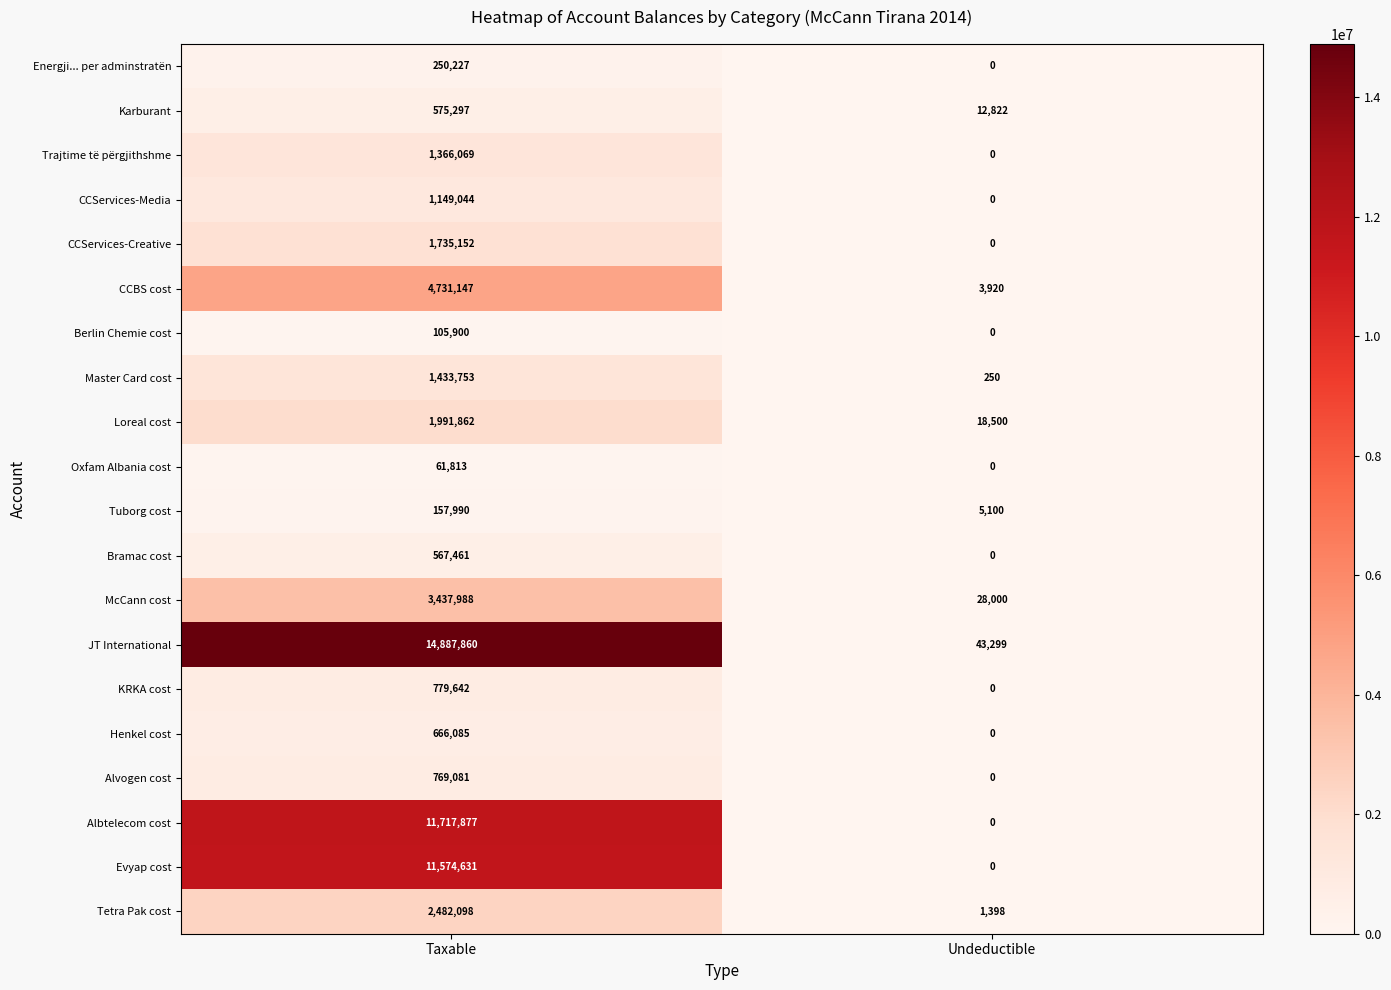

True or false: Energji... per adminstratën has a value of 0.0 at Undeductible.

True